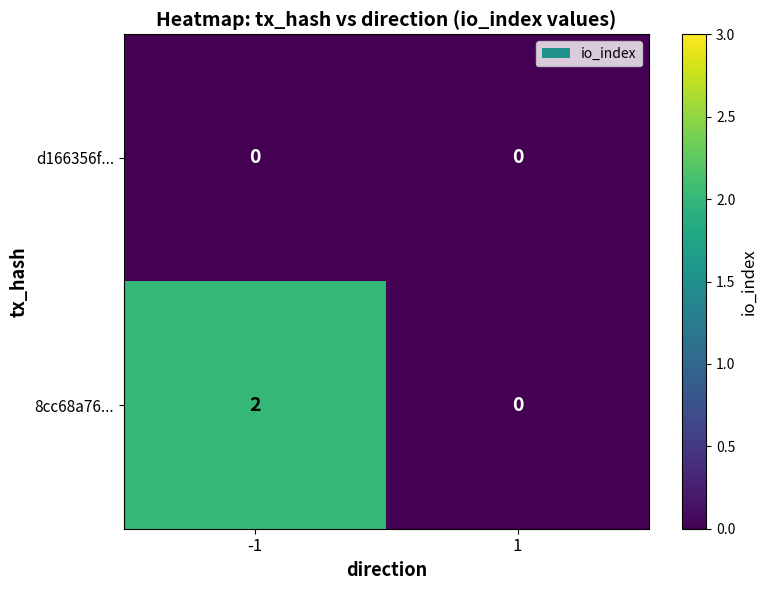

What is the difference between the highest and lowest values at -1?

2